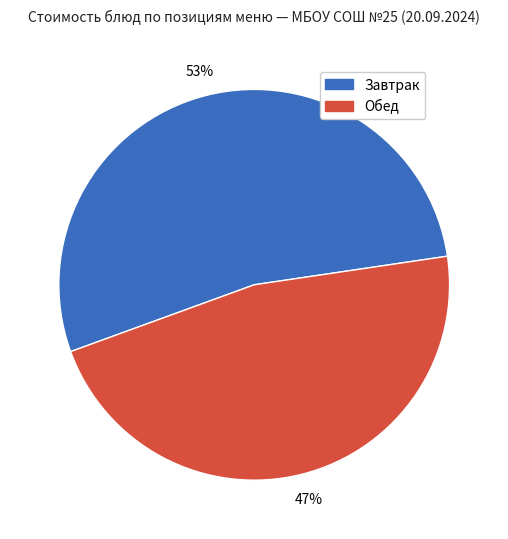

To the nearest percent, what percentage of the pie is Завтрак?

53%